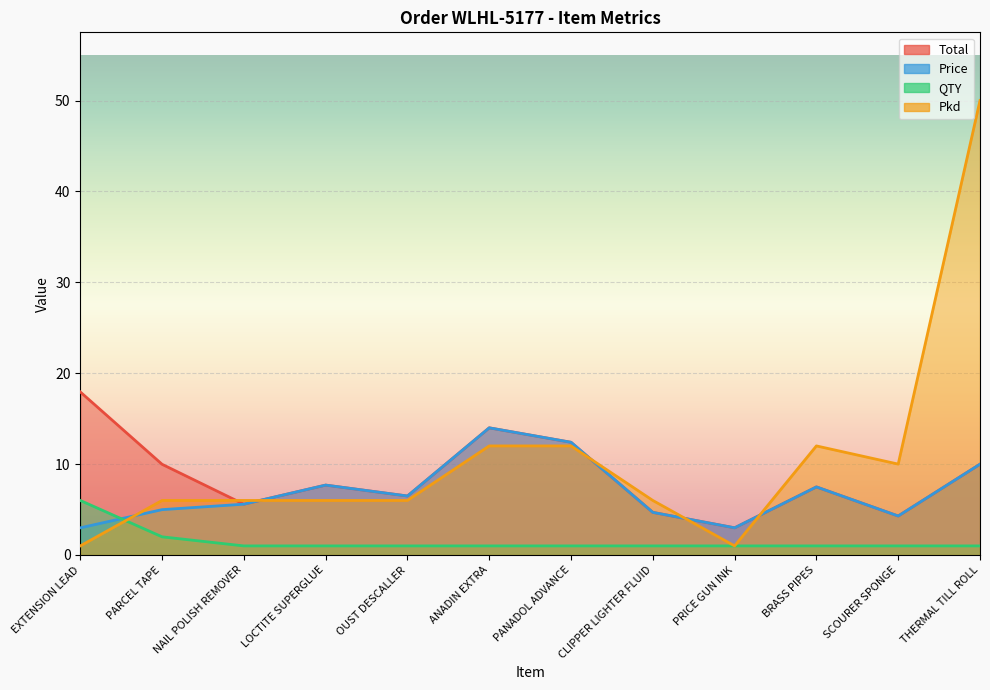

What is the maximum value shown in the chart?

50.0